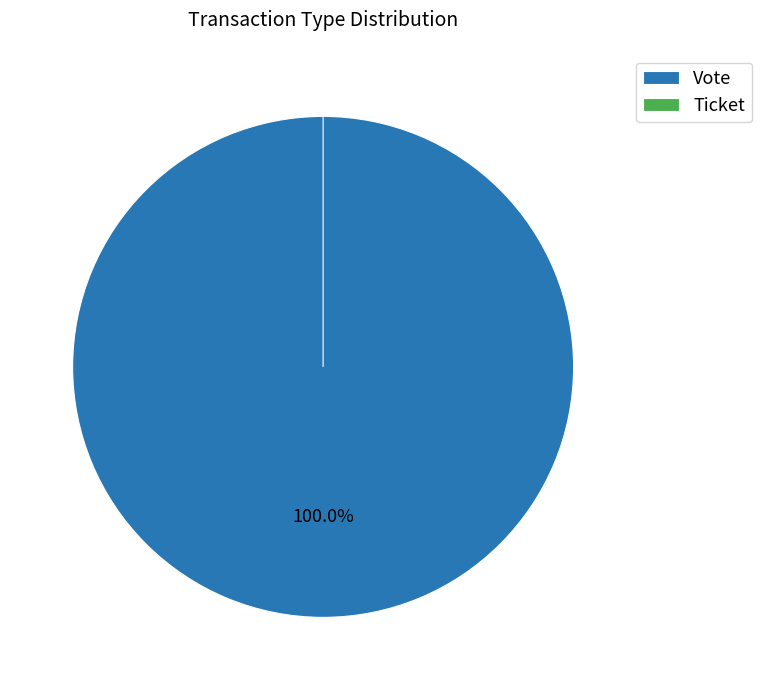

To the nearest percent, what is the combined percentage of Vote and Ticket?

100%